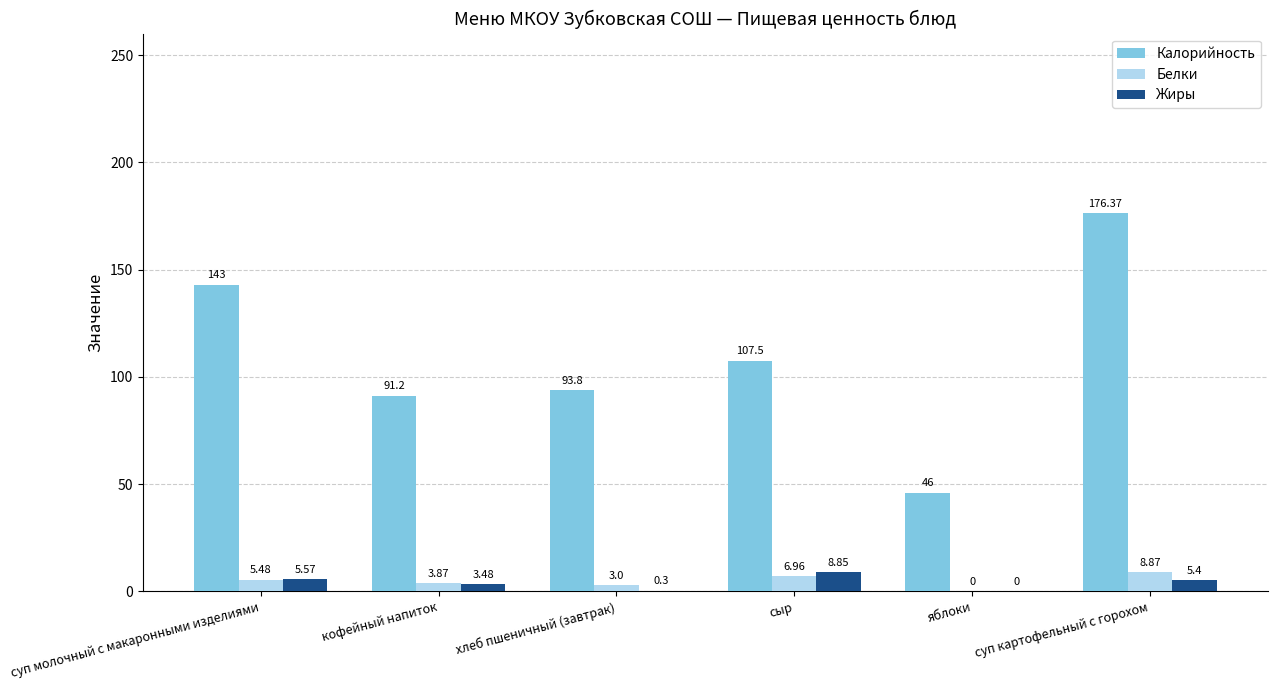

What is the sum of the Жиры values at хлеб пшеничный (завтрак) and кофейный напиток?

3.8